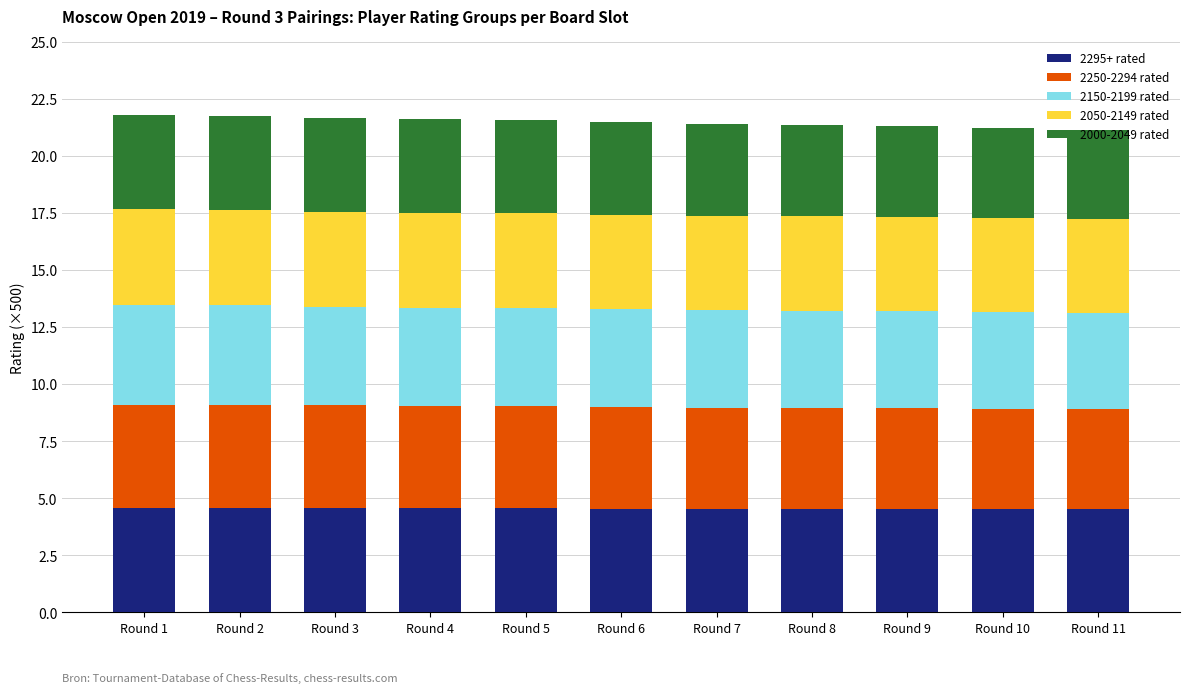

What is the sum of the 2295+ rated values at Round 11 and Round 6?

9.1